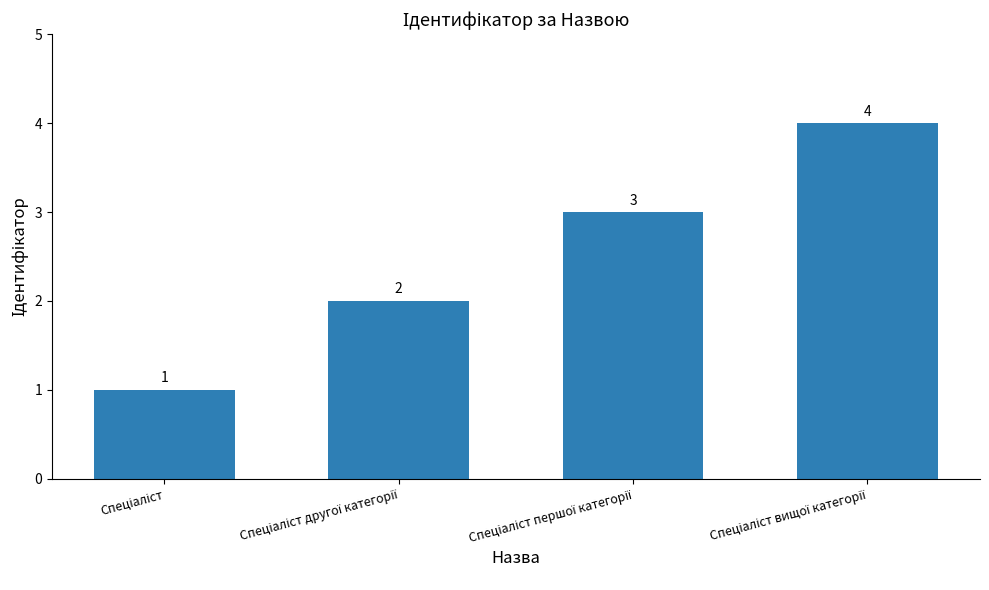

What is the value of the 4th bar from the left?

4